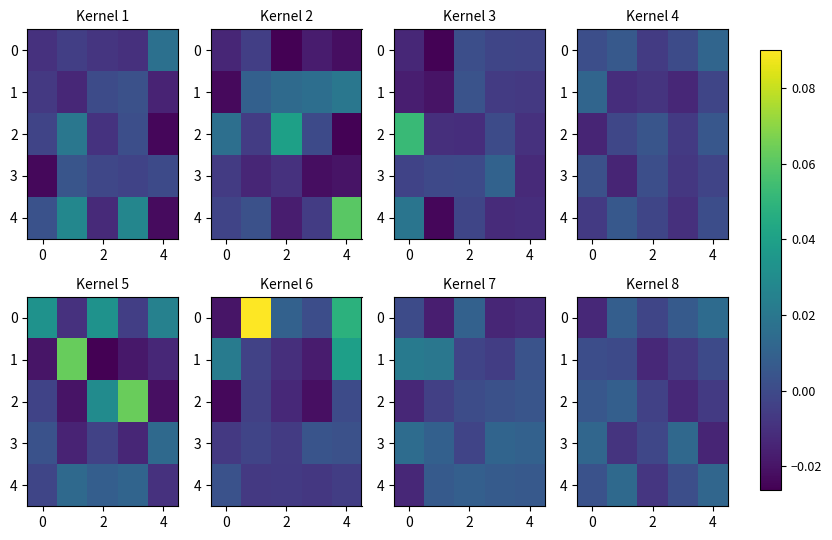

How many values in row_3 are above zero?

2